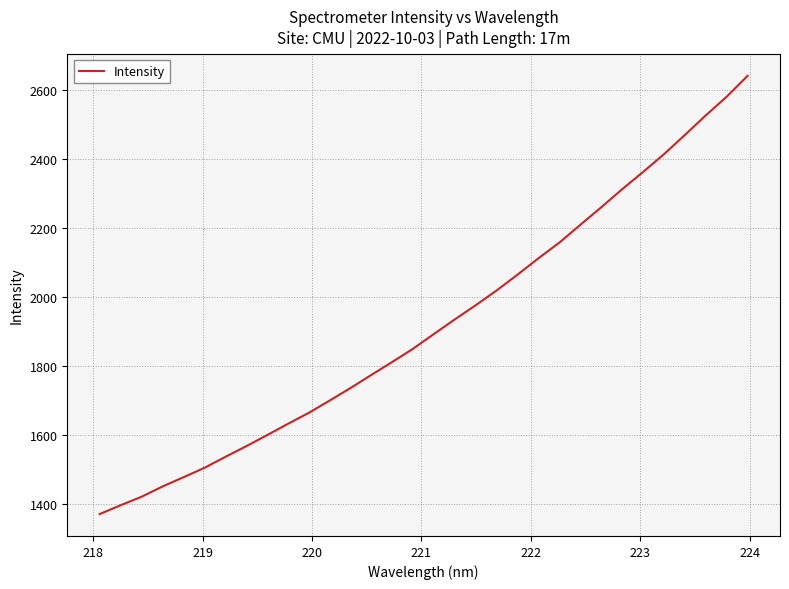

What is the difference between the maximum and minimum values?

1268.9